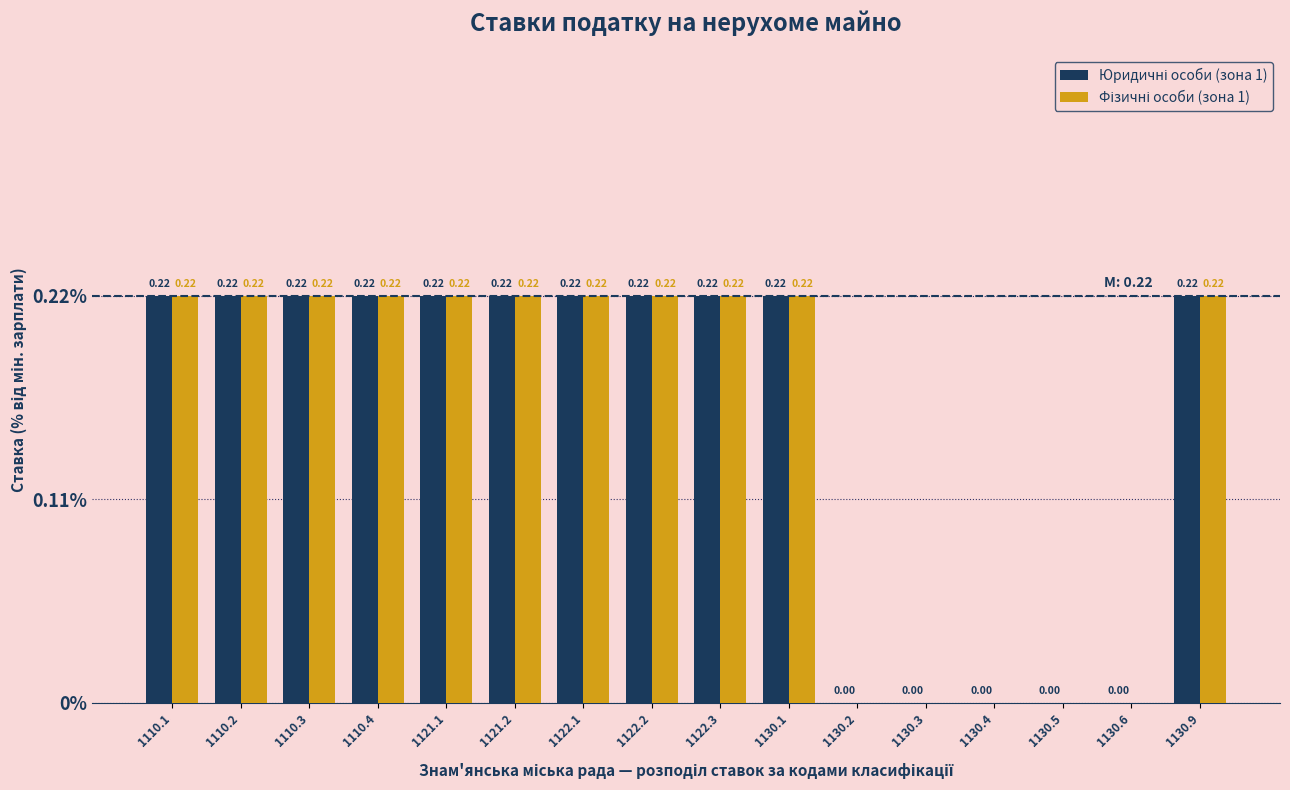

What is the total value across all series at 1130.1?

0.4